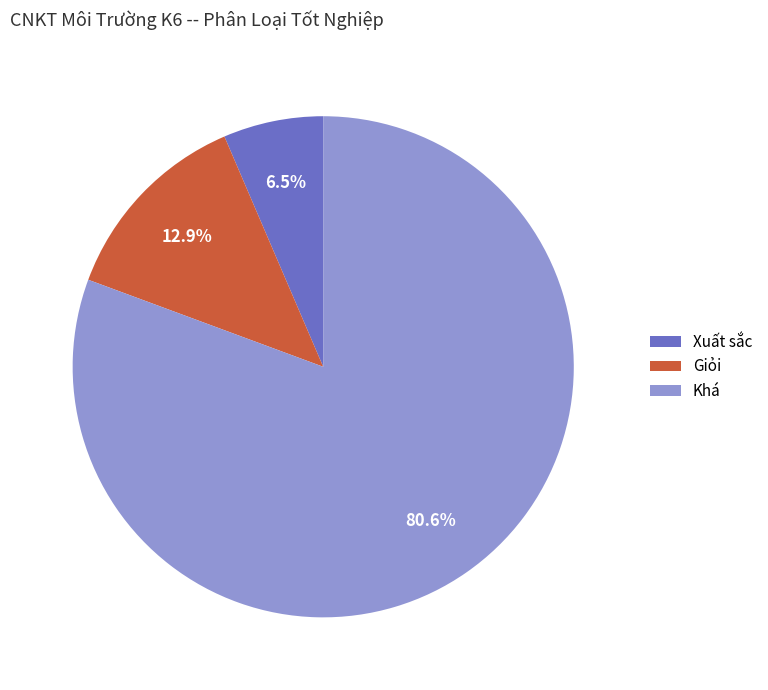

To the nearest percent, what is the difference between the Giỏi and Khá slice percentages?

68%